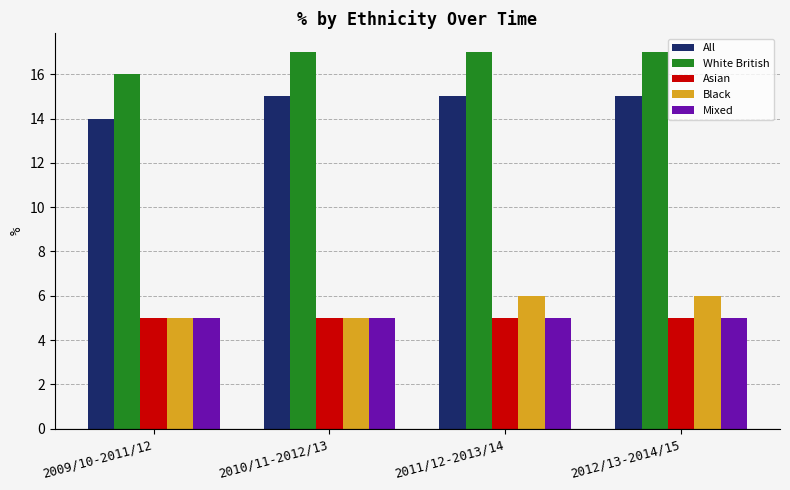

What position from the left is 2009/10-2011/12?

1